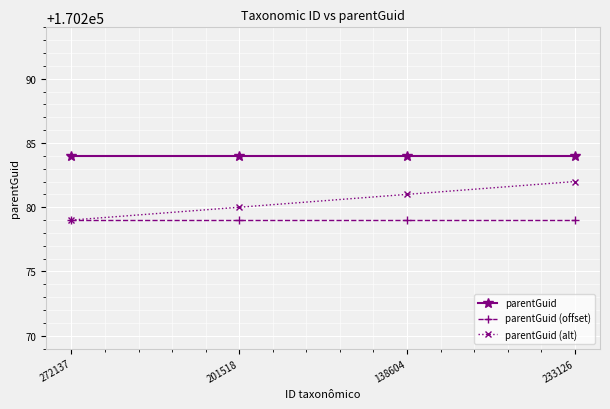

True or false: parentGuid has a value of 253190 at 138604.

False